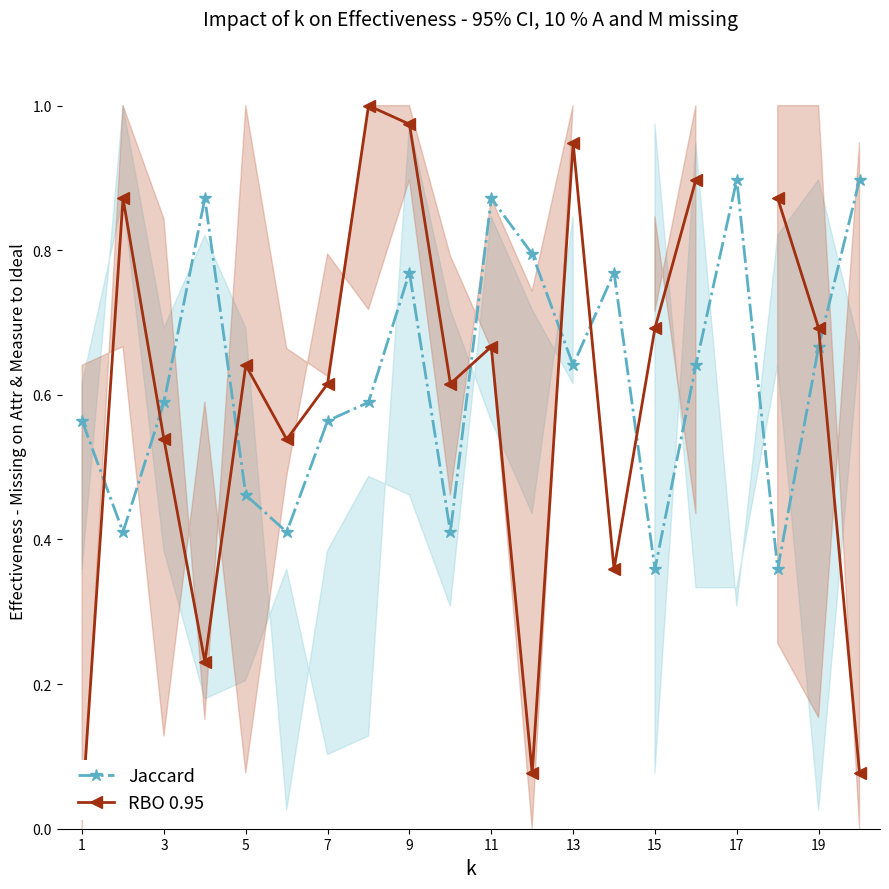

What are all the series names shown in the legend?

Jaccard, RBO 0.95